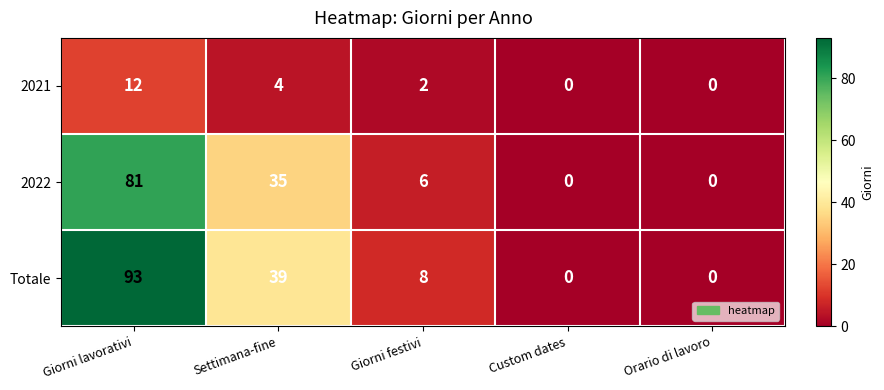

True or false: 2021 has a value of 12 at Giorni lavorativi.

True